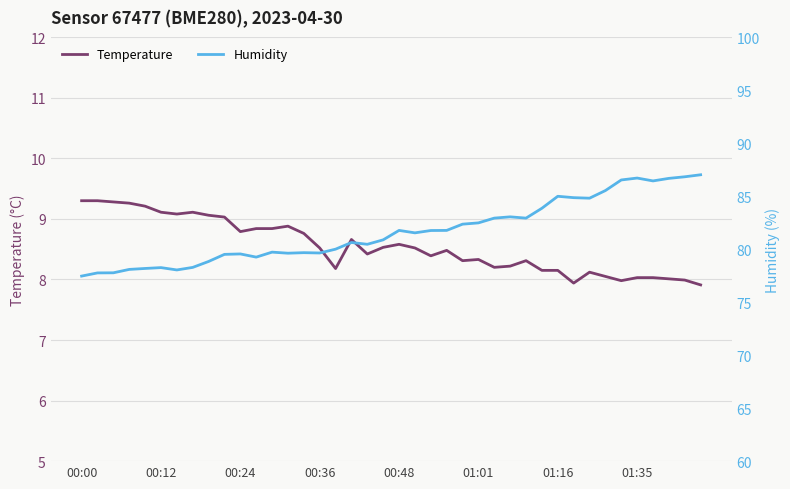

The value of Temperature at 00:24 is 2.6. True or false?

False